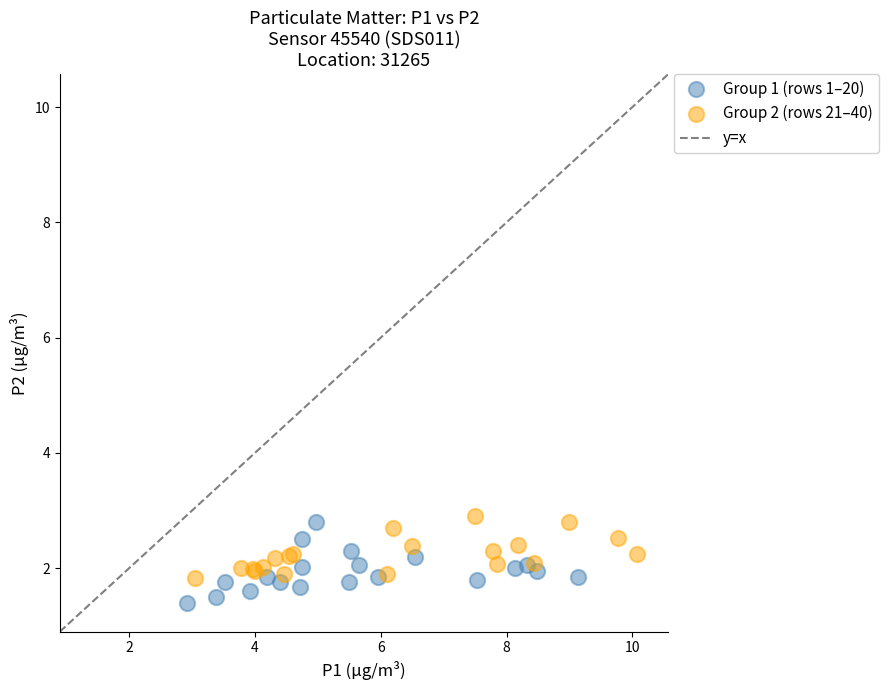

Which series reaches the minimum Y coordinate?

Group 1 (rows 1–20)